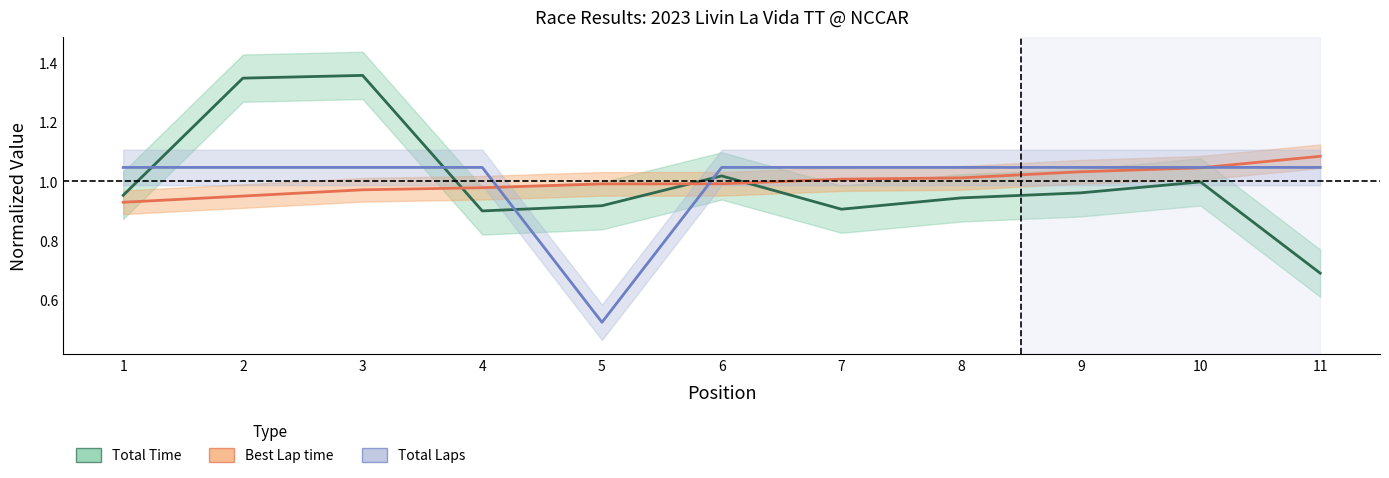

At which category does the chart reach its minimum across all series?

5